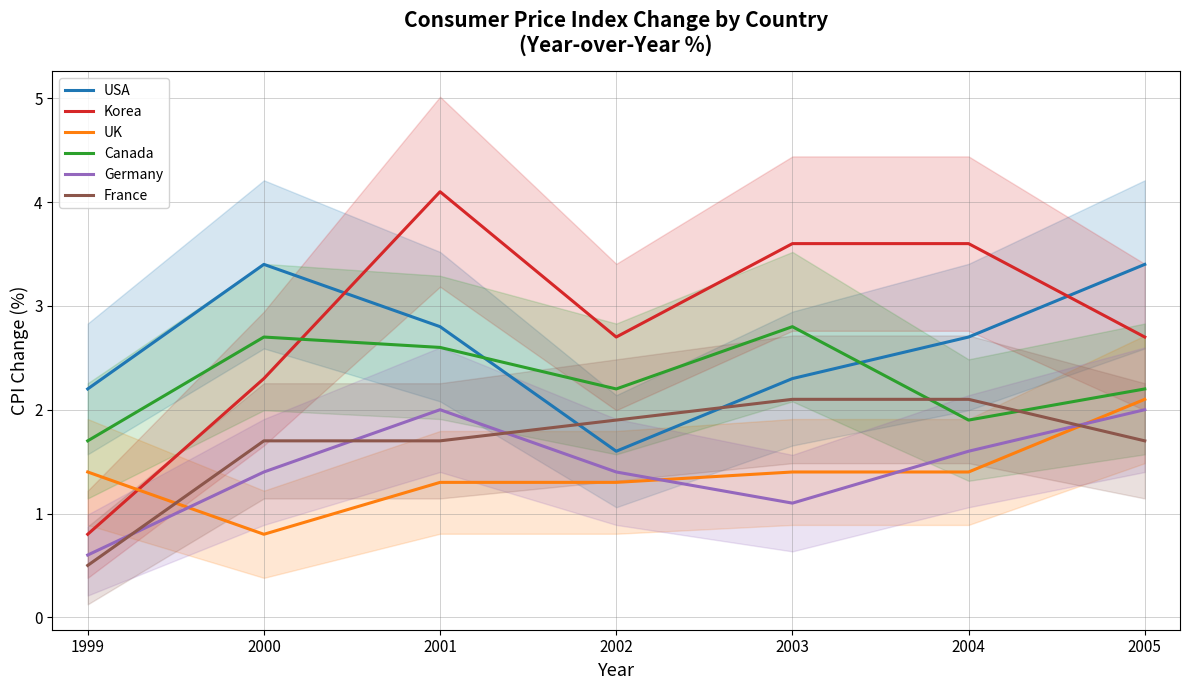

At how many categories does at least one series exceed 2?

7